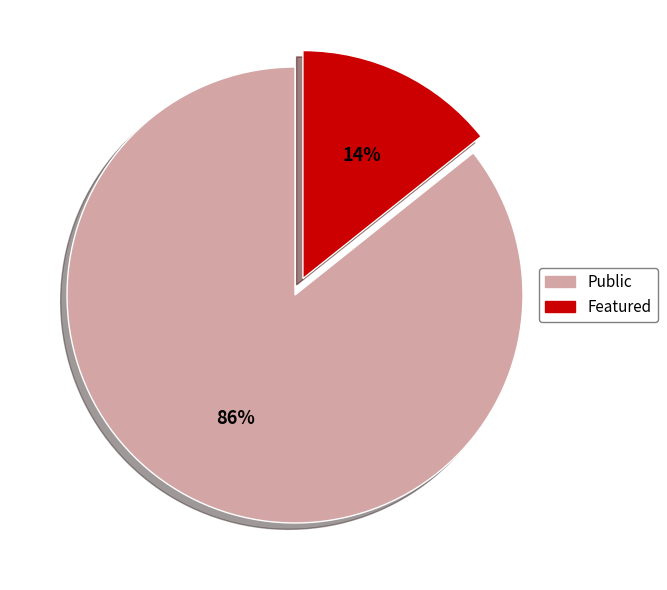

Is there a majority slice in this chart?

Yes